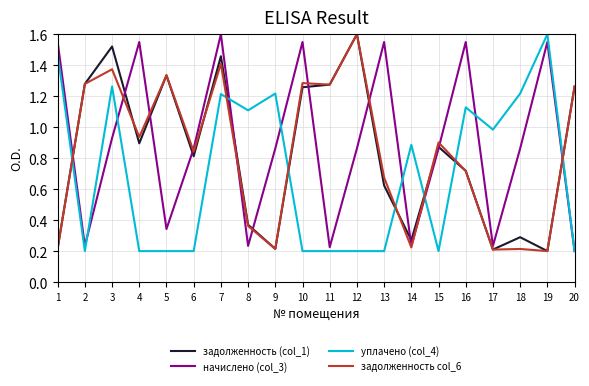

Is it true that уплачено (col_4) equals 0.2 at 12?

True